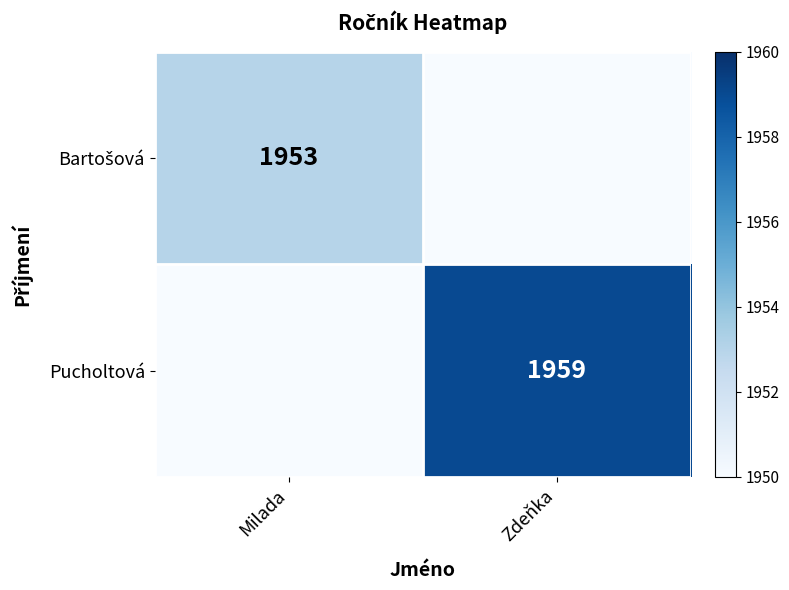

List the series in order of their overall mean, highest first.

Pucholtová, Bartošová